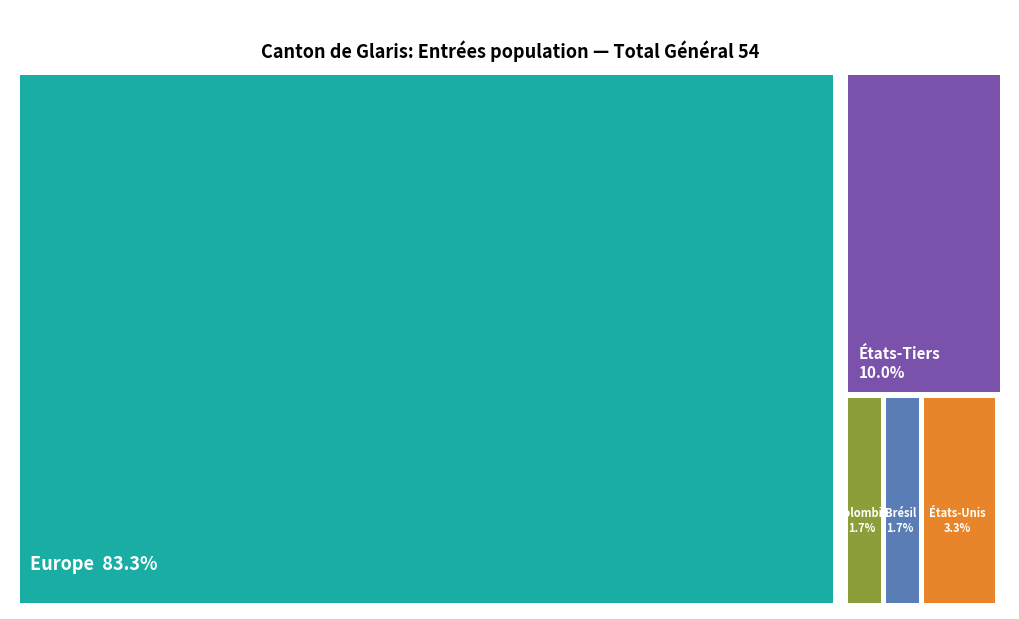

Which slice is the largest?

Europe